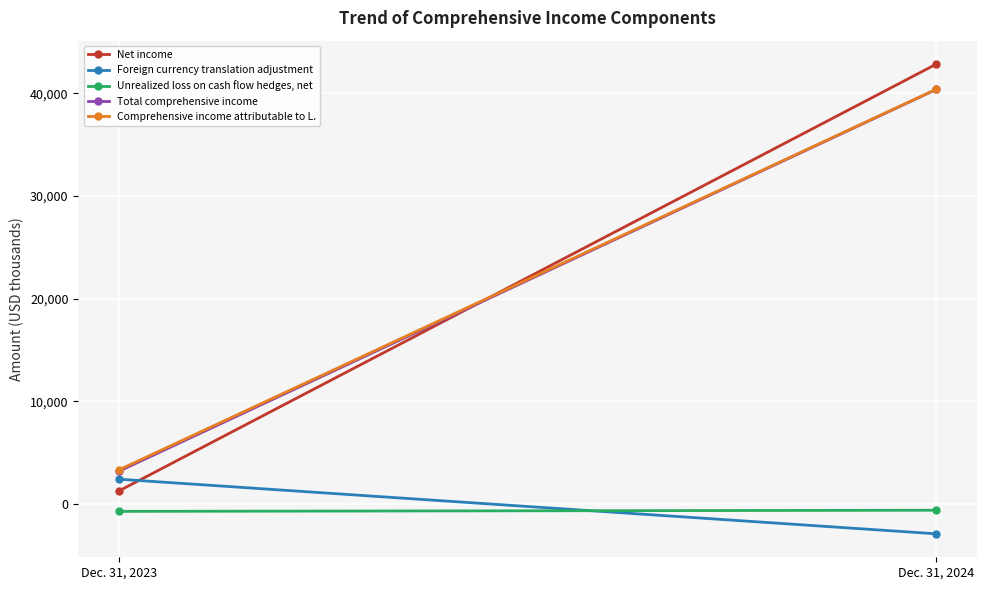

What is the total value across all series at Dec. 31, 2023?

9587